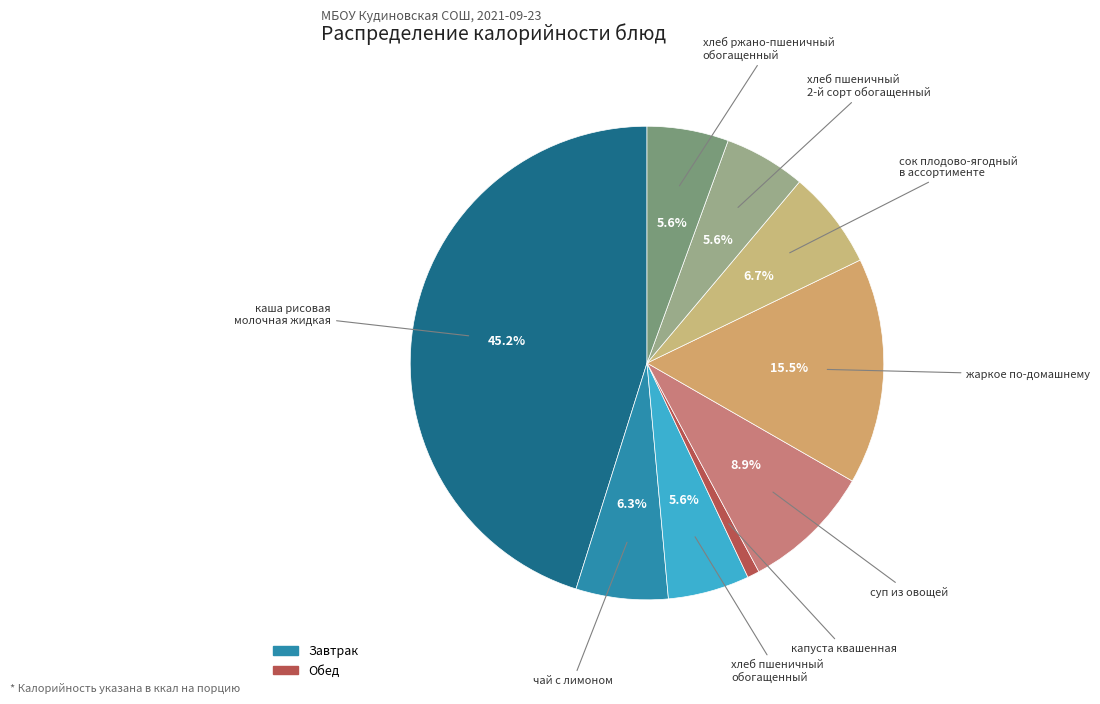

How many segments does this pie chart have?

9